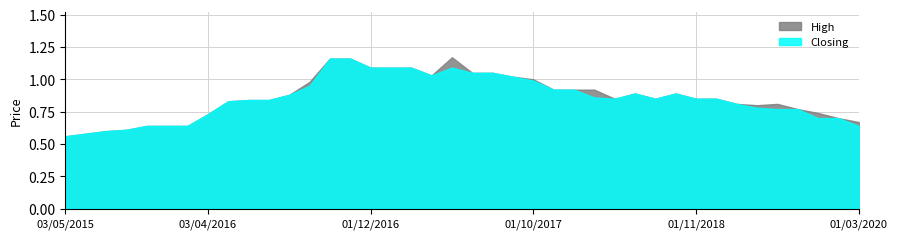

True or false: Closing and High intersect in this chart.

False